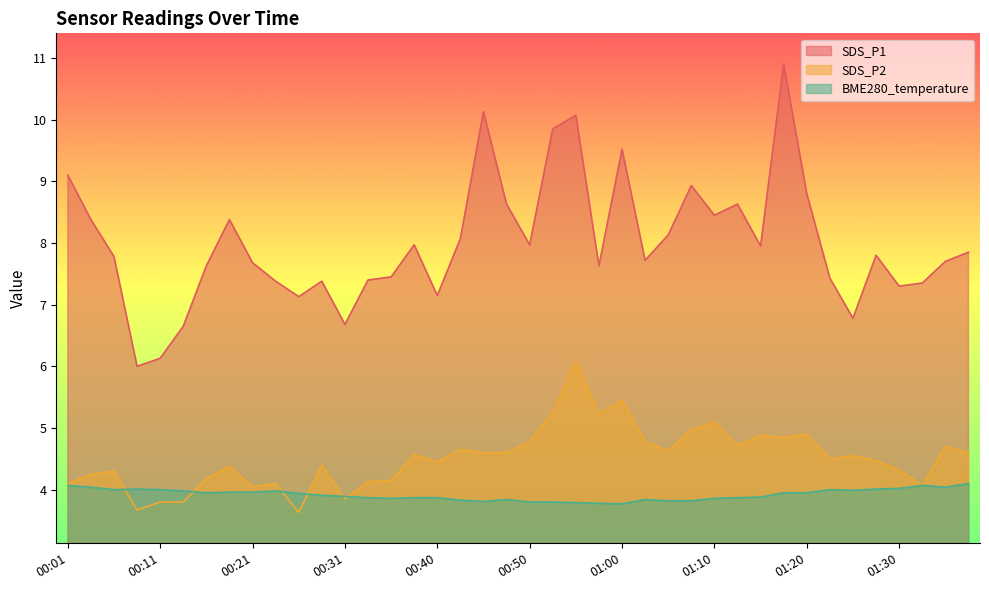

What is the highest value of the SDS_P1 series?

10.9